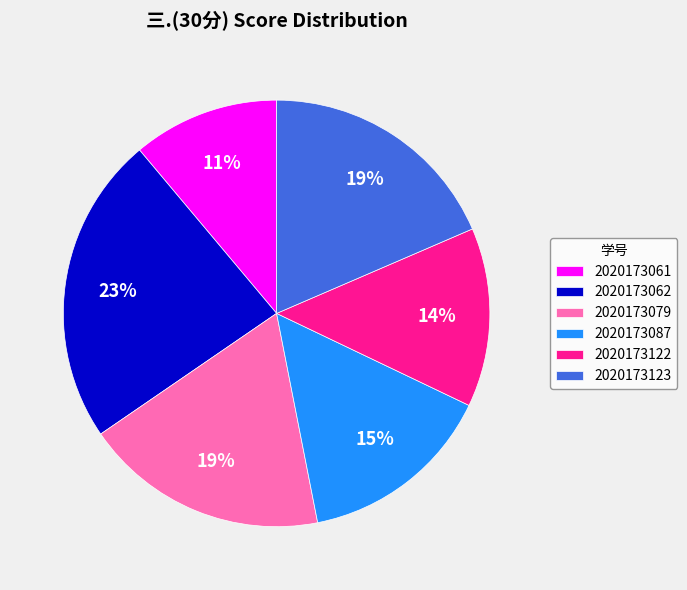

The 2020173123 slice represents 11% of the pie. True or false?

False